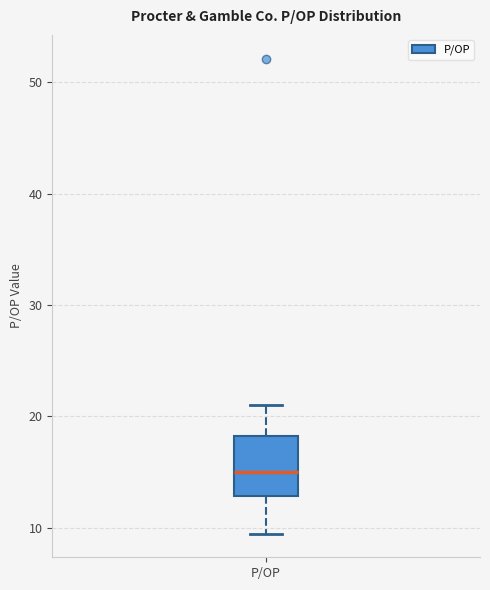

Transcribe this box plot: give where the median line is, the range the box spans, and where the two whiskers end, as read against the y-axis. The values are not printed on the chart, so give them approximately, as read against the axis.

median 15, box 13 to 18, whiskers 9 to 21